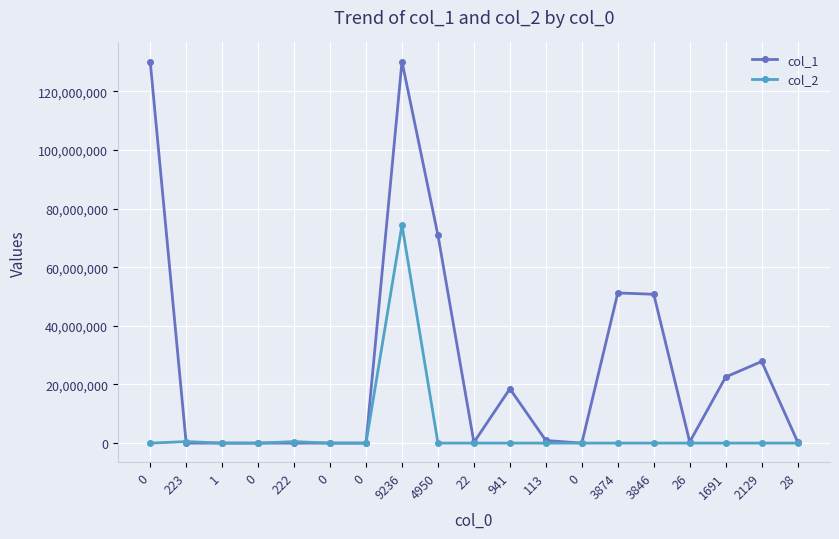

Rank the series by their maximum value, from lowest to highest.

col_2, col_1